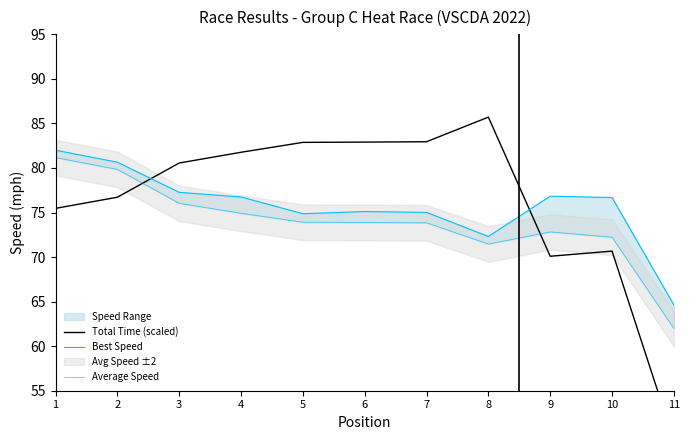

True or false: Average Speed and Best Speed cross at least once.

False